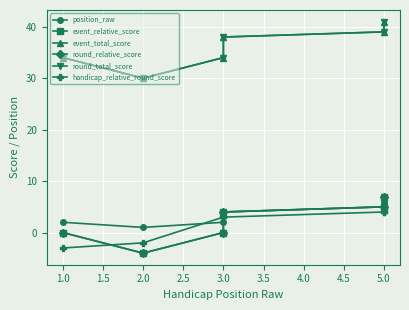

Which series has the largest range (max minus min)?

event_relative_score